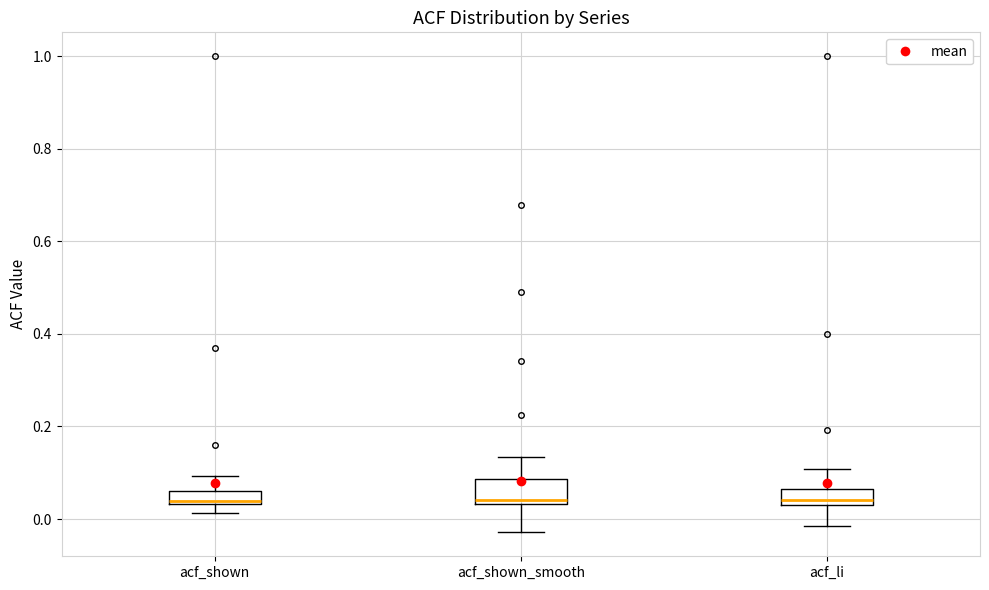

Comparing the boxes themselves (not the whiskers), which one is the tallest?

acf_shown_smooth